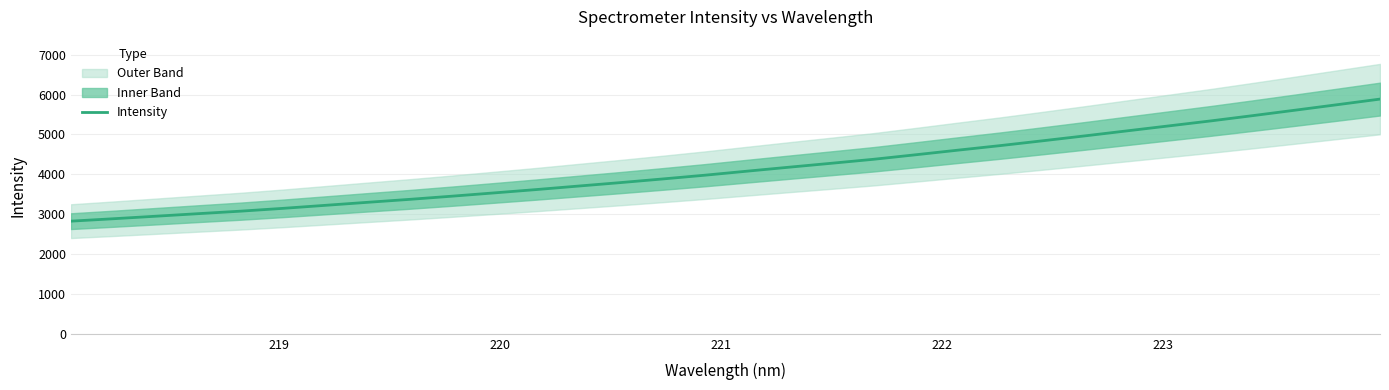

What is the maximum value for Intensity?

5886.9